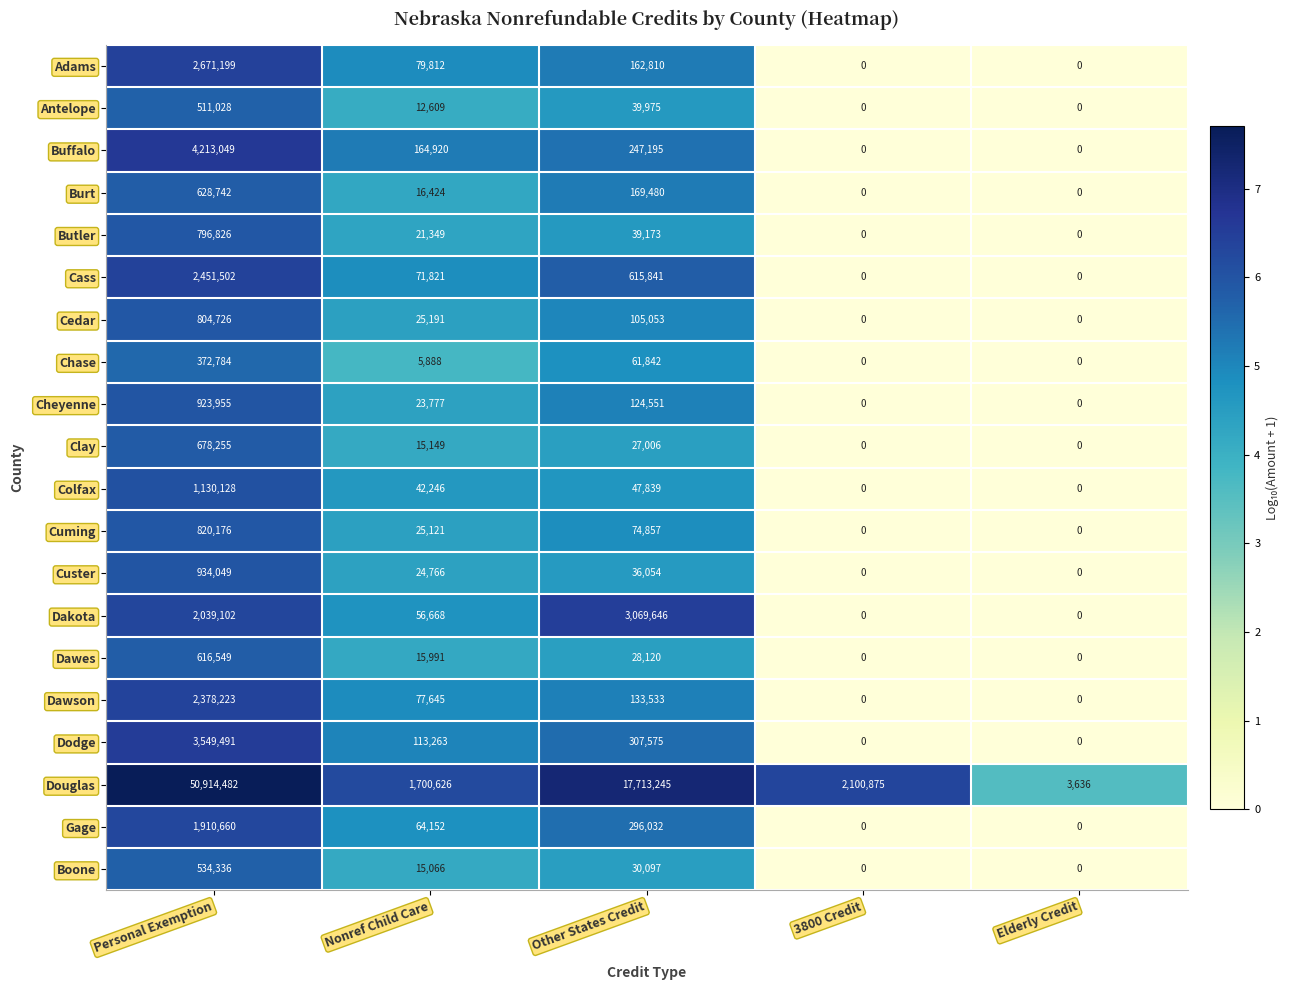

Is it true that Clay equals 678255 at Personal Exemption?

True